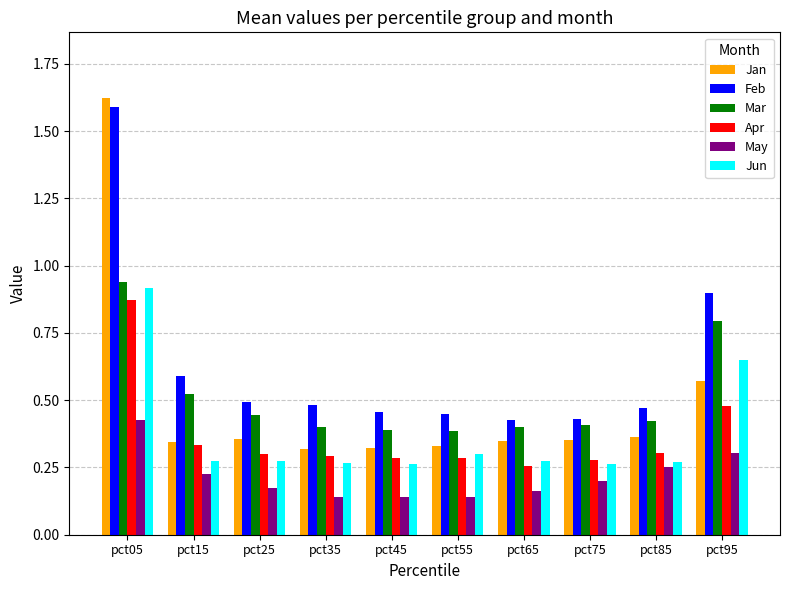

How many Jun values are between 0 and 1?

10